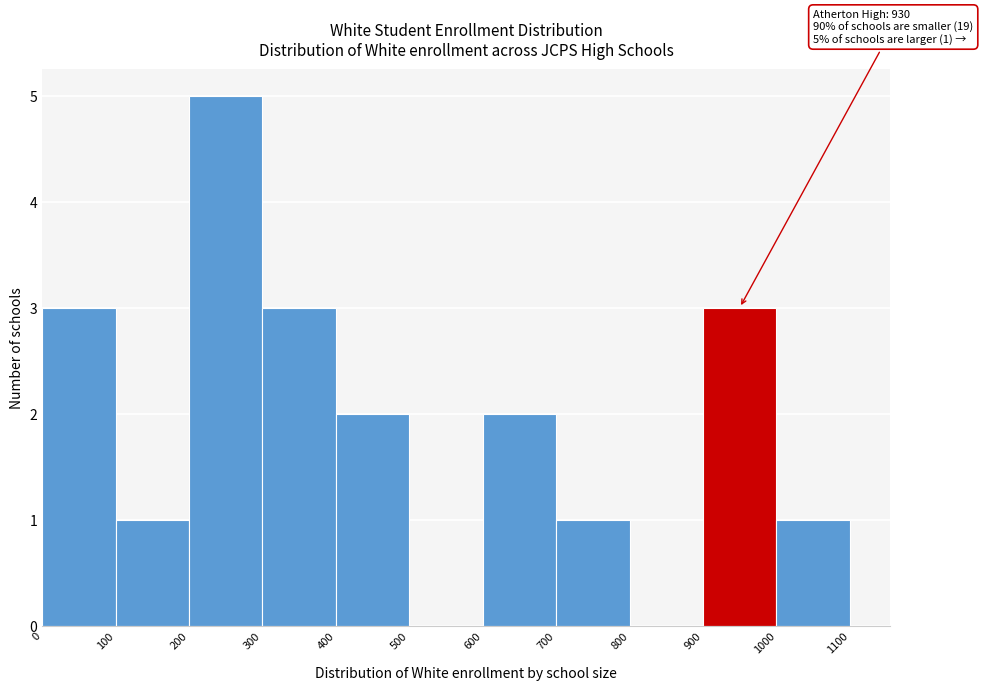

Which range on the x-axis has the tallest bar?

200 to 300